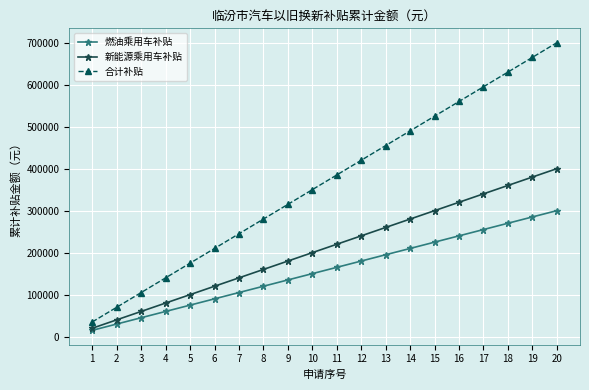

True or false: 合计补贴 has a value of 1007661 at 17.

False